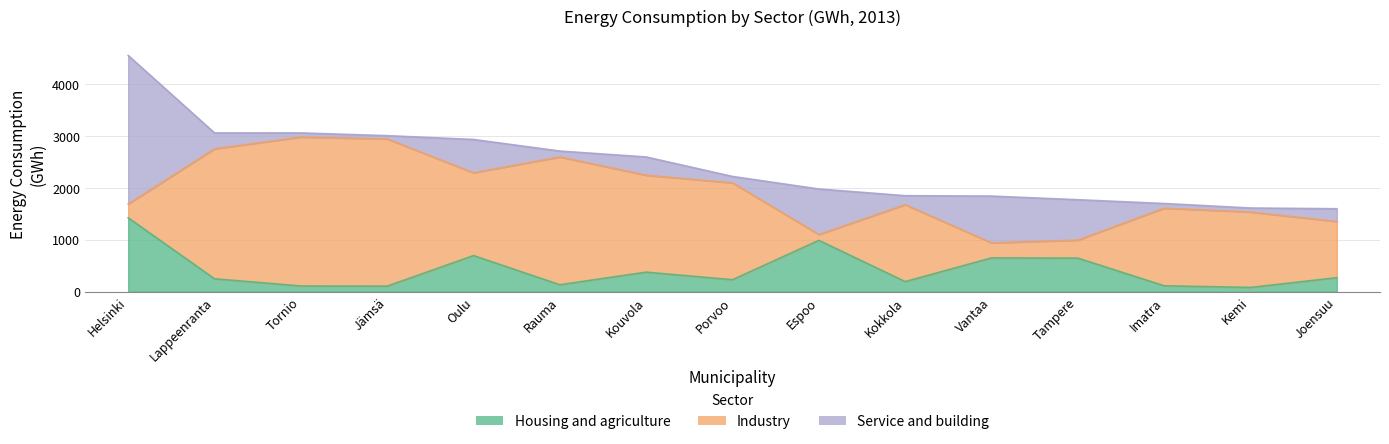

True or false: Industry has more than 0 interior local peaks.

True